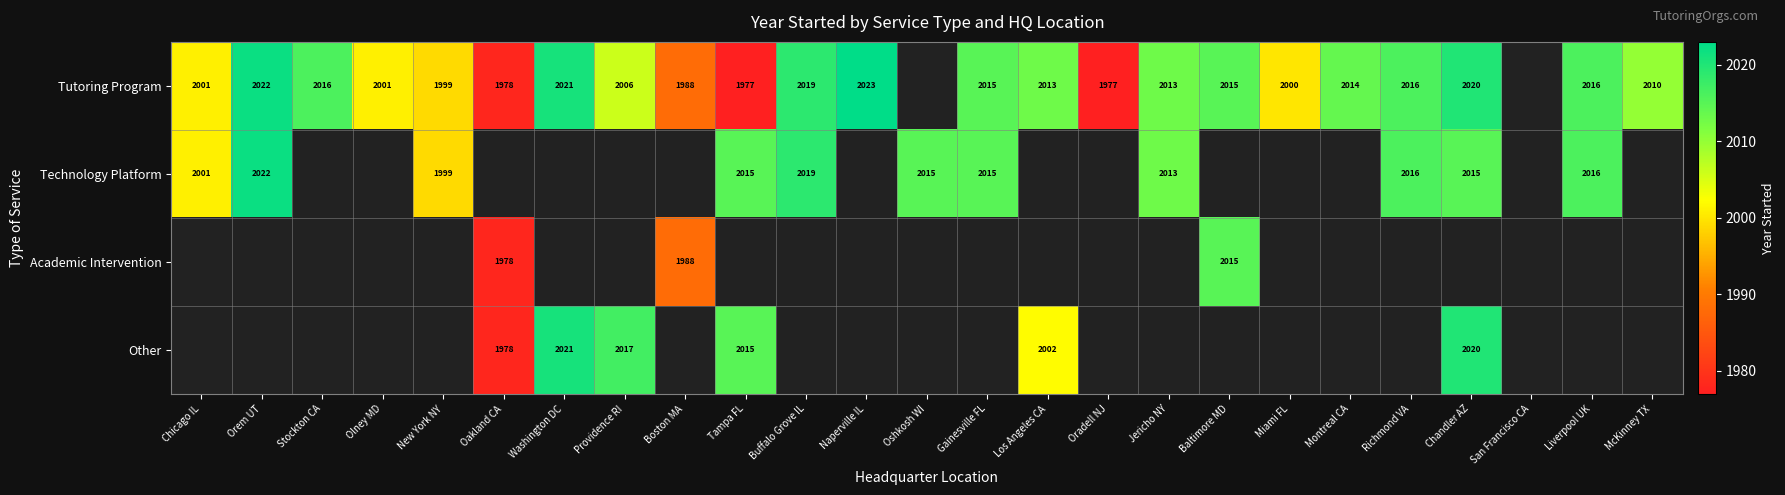

The value of Tutoring Program at Richmond VA is 2016. True or false?

True